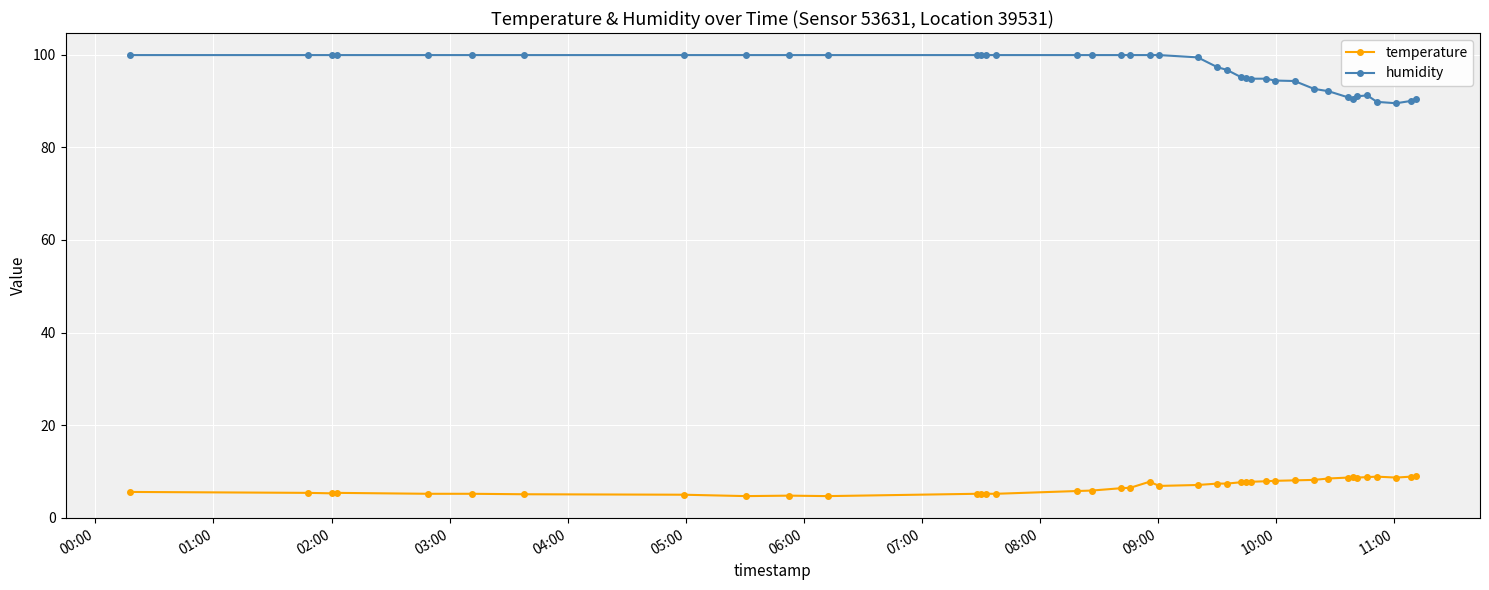

Count the number of categories in the chart.

40